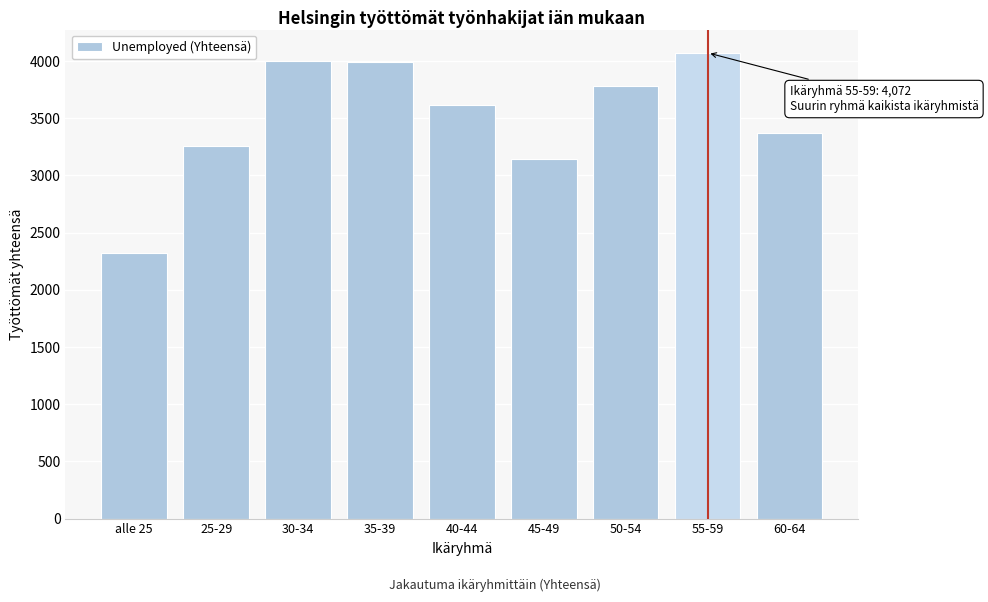

What is the sum of the values at 25-29 and 35-39?

7248